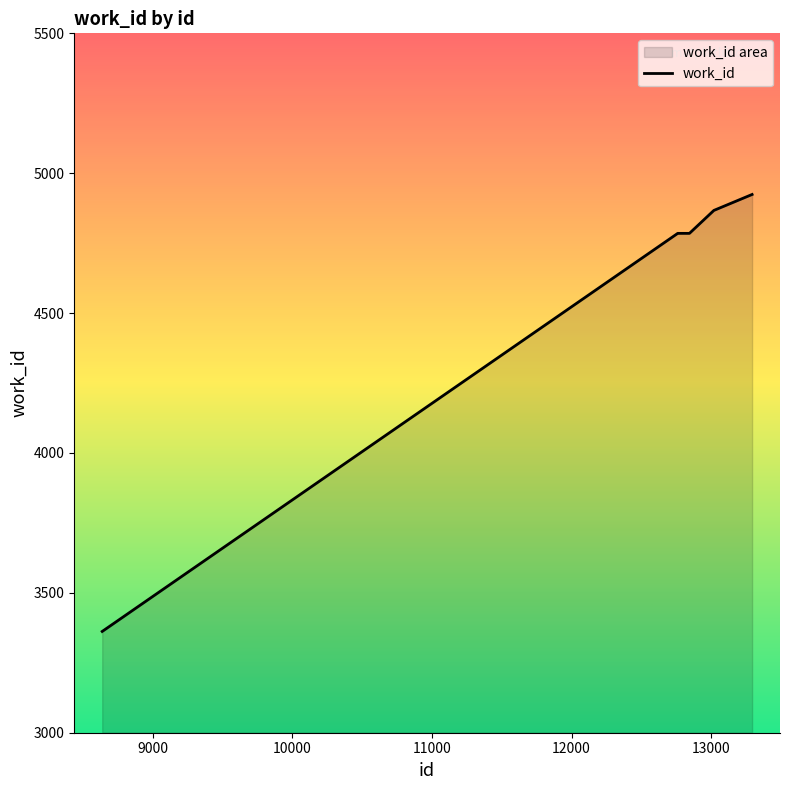

What is the change in value from 12768 to 13294?

+139